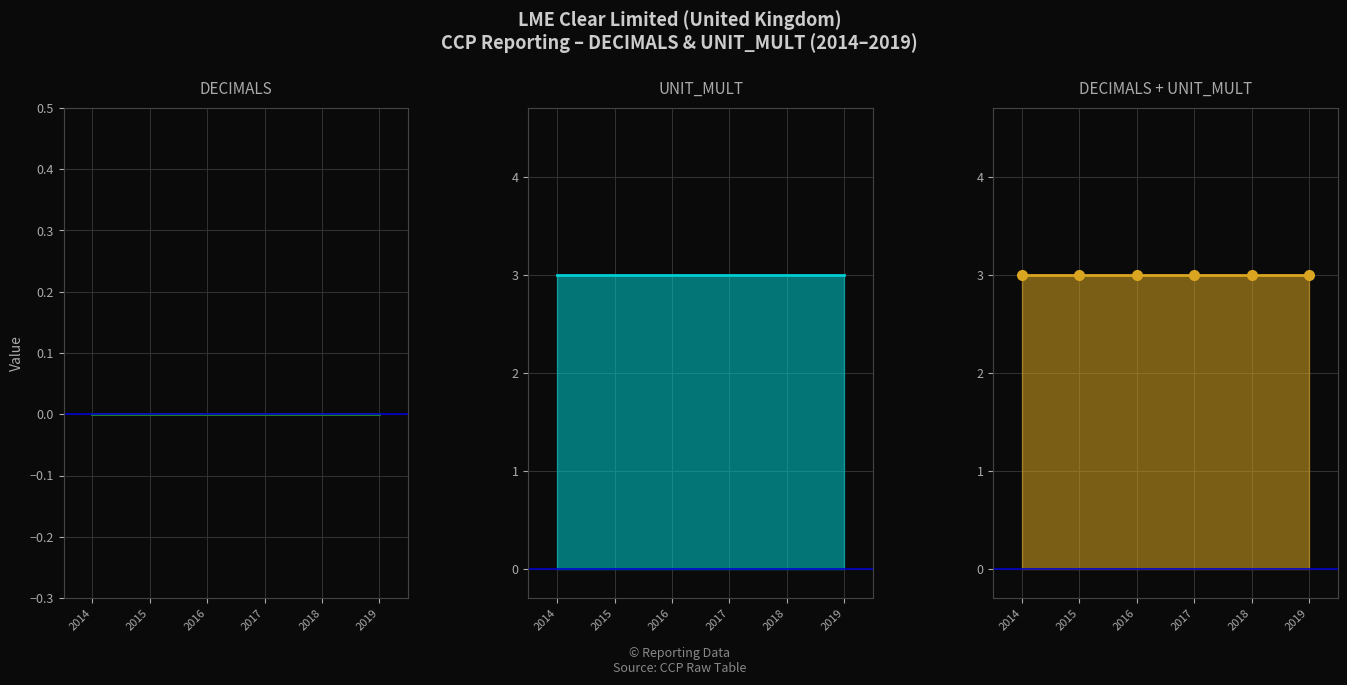

True or false: UNIT_MULT line and DECIMALS + UNIT_MULT markers intersect in this chart.

False